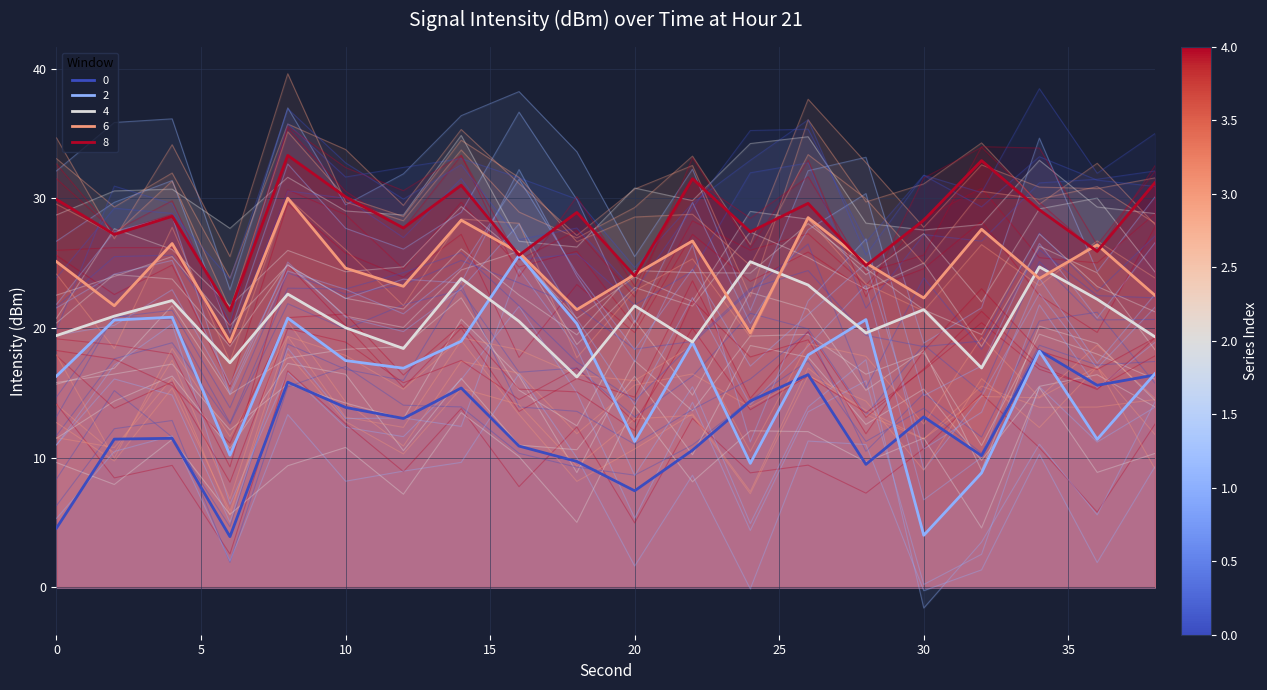

True or false: 8 and 6 intersect in this chart.

True